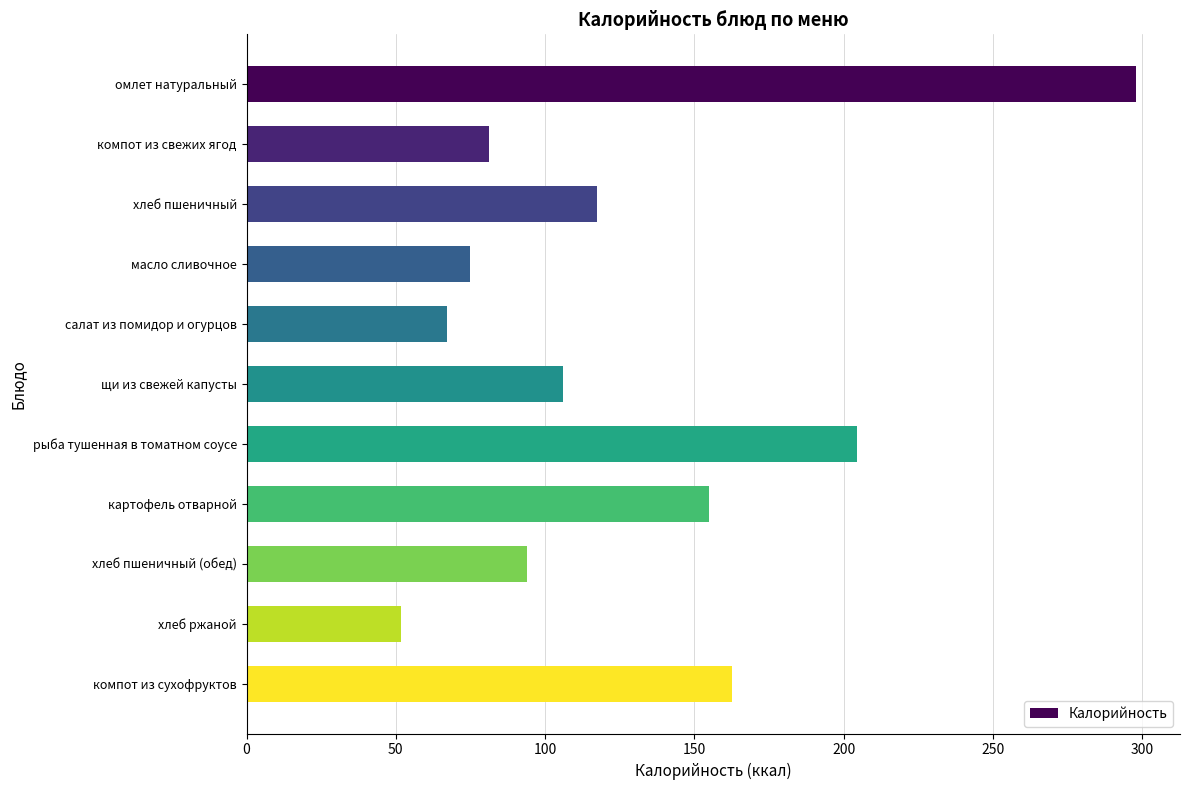

Where is the data nearest to the value 174?

компот из сухофруктов